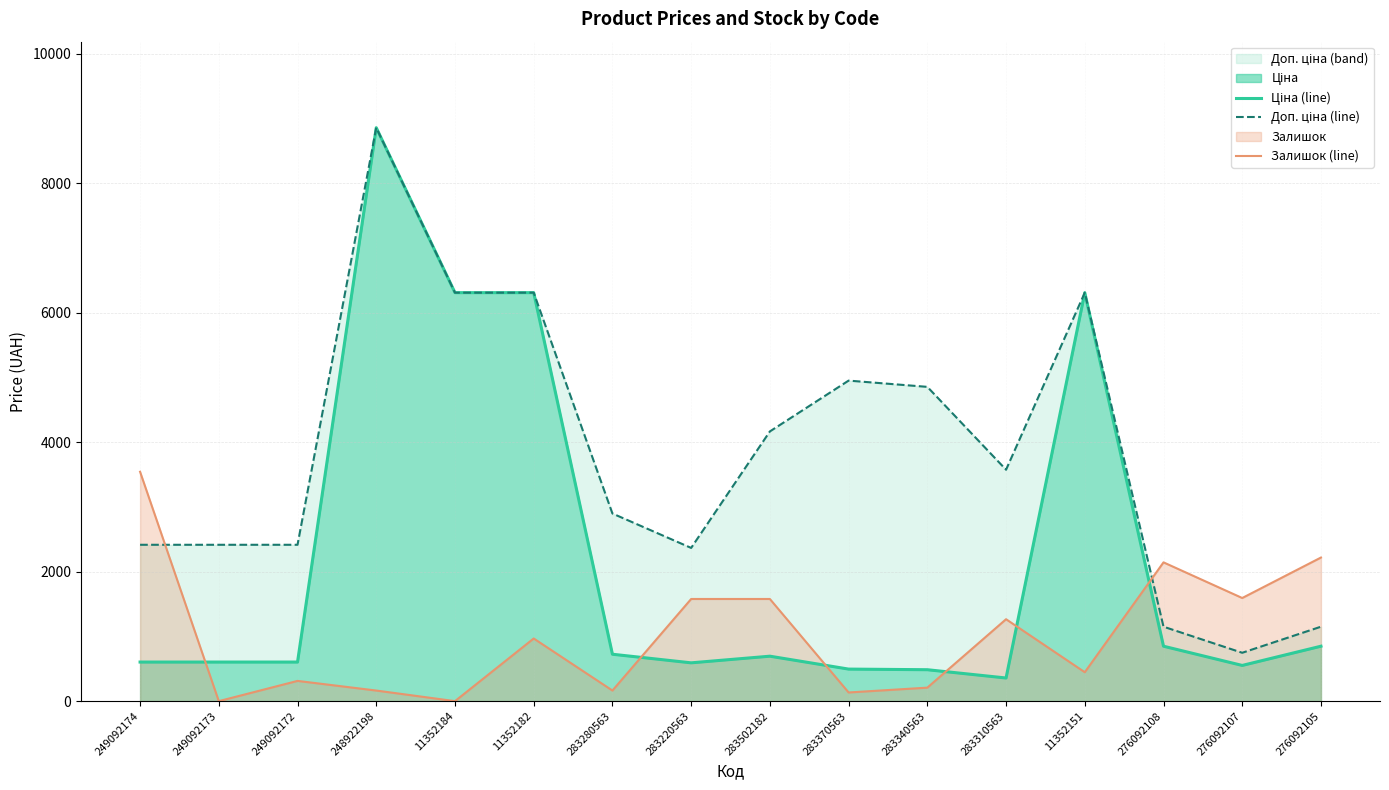

Where do Залишок (line) and Доп. ціна (line) first cross each other?

249092174 and 249092173